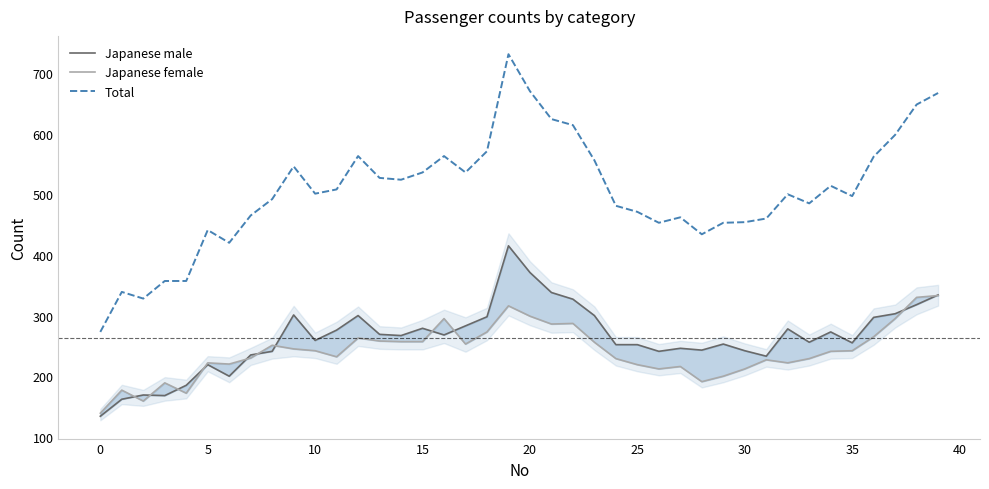

True or false: Japanese female and Total intersect in this chart.

False